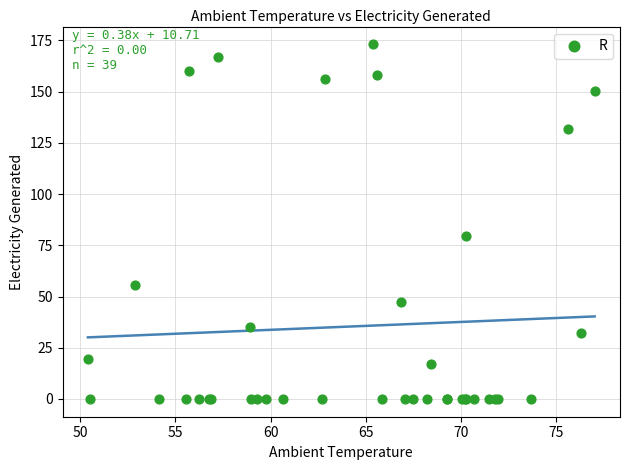

What Y value in the scatter plot is closest to 86?

79.4